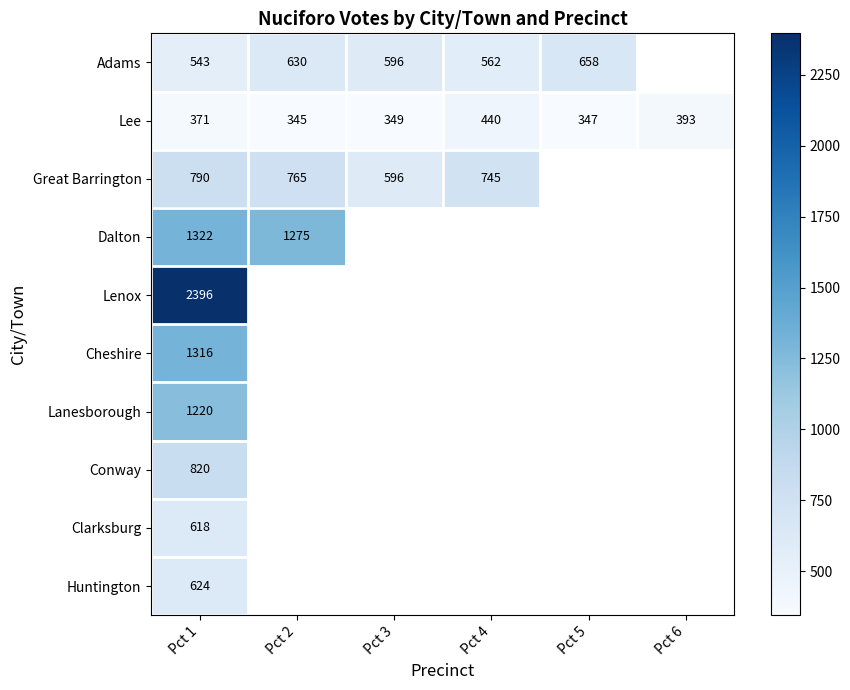

True or false: Adams has a value of 562 at Pct 4.

True